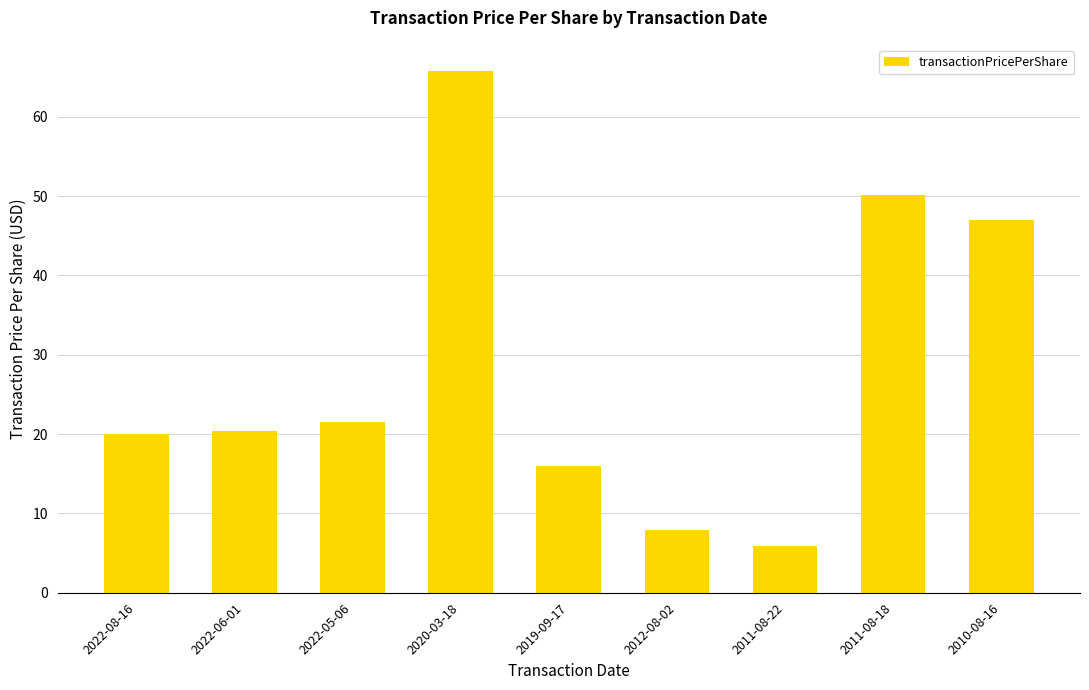

Count the number of categories in the chart.

9